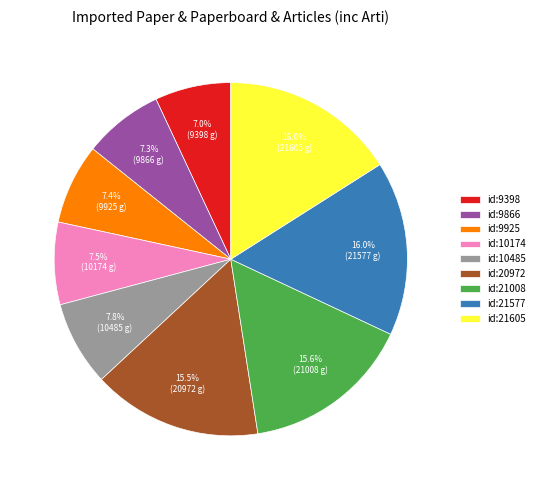

How many slices are in this pie chart?

9